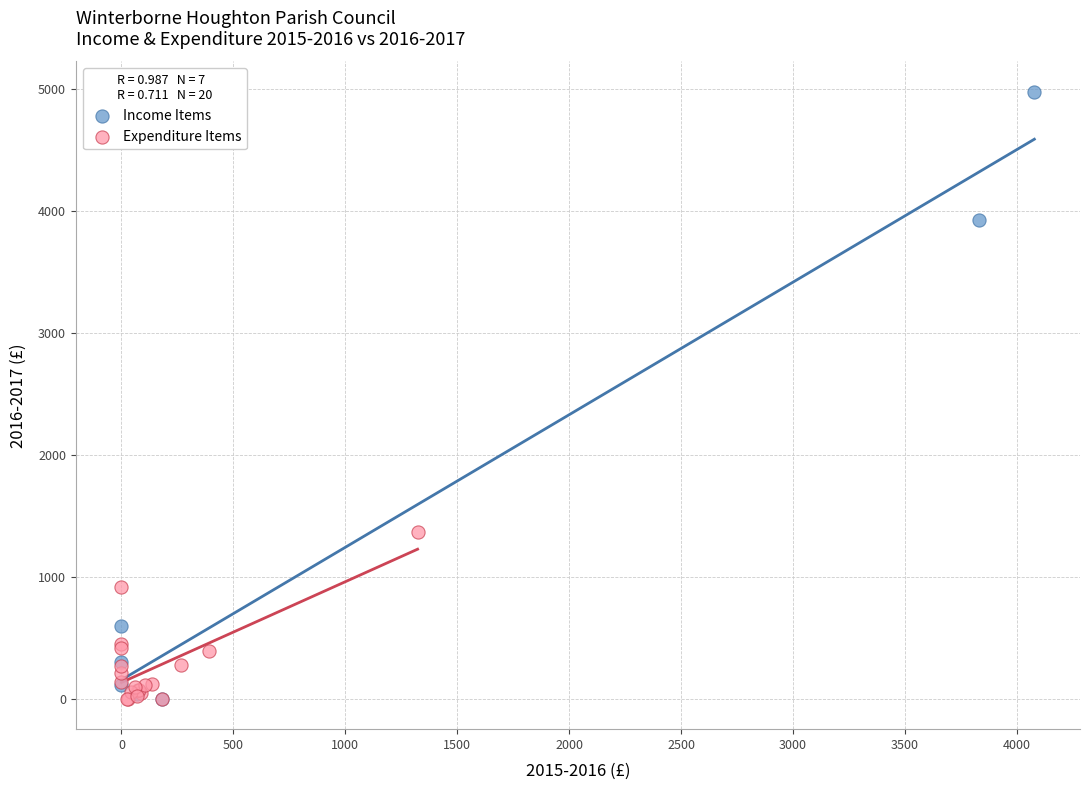

Which series has the widest spread of Y values?

Income Items